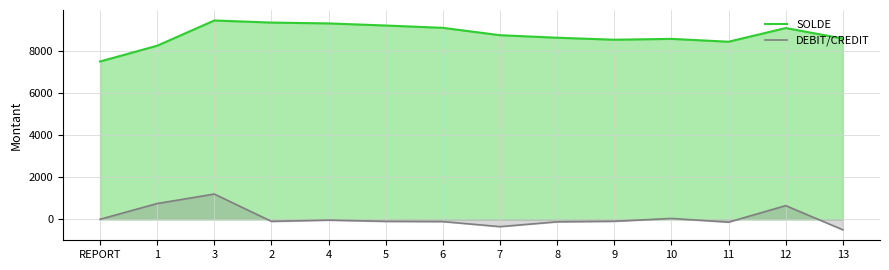

What is the minimum value shown in the chart?

-500